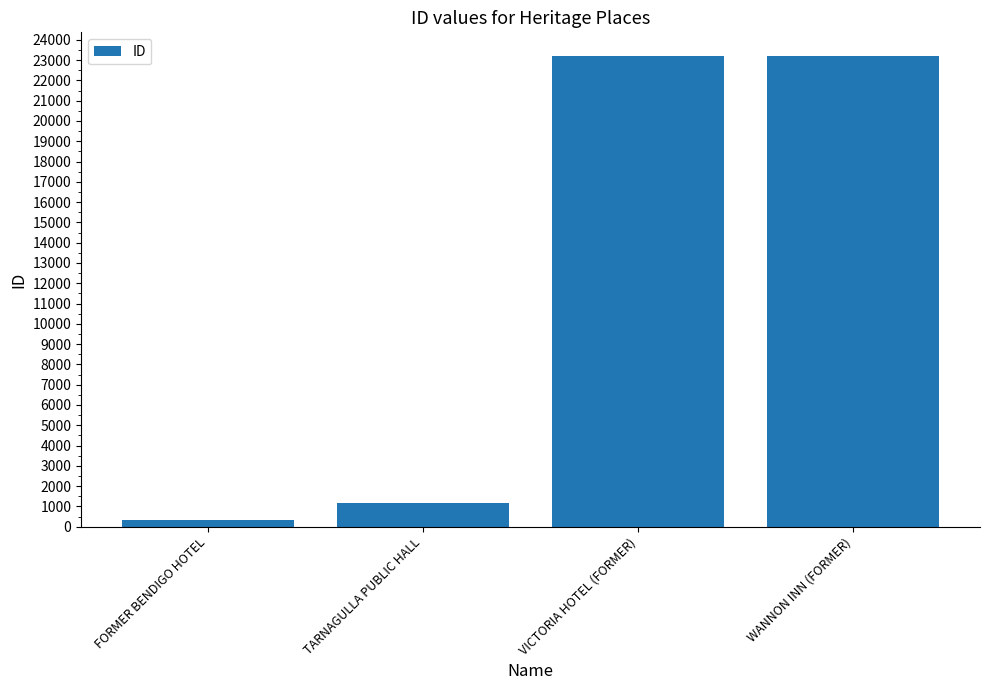

How many values are below 23199?

2